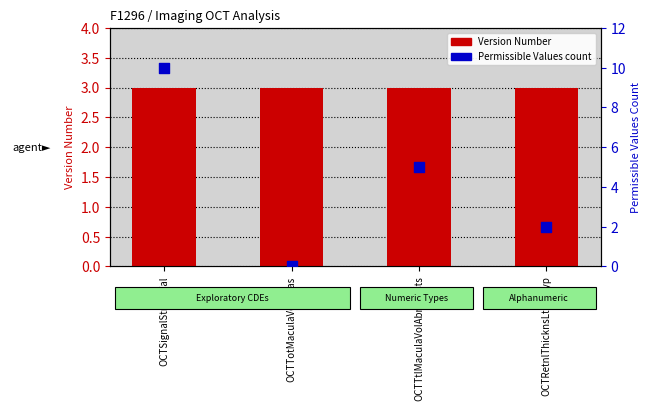

At which category is the sum across all series the highest?

OCTSignalStrgthVal